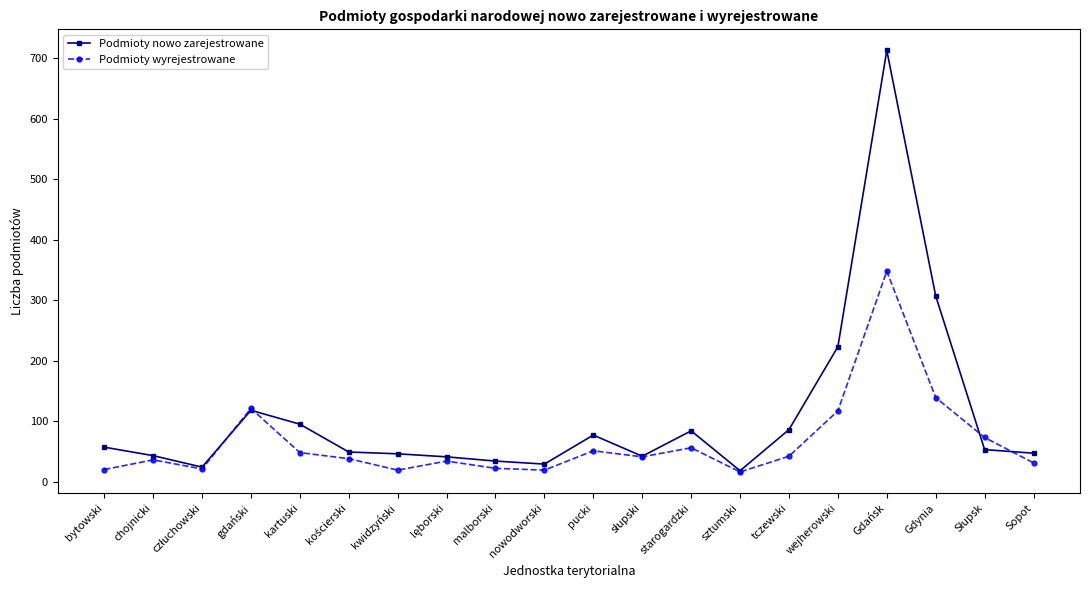

What is the lowest value of the Podmioty nowo zarejestrowane series?

18